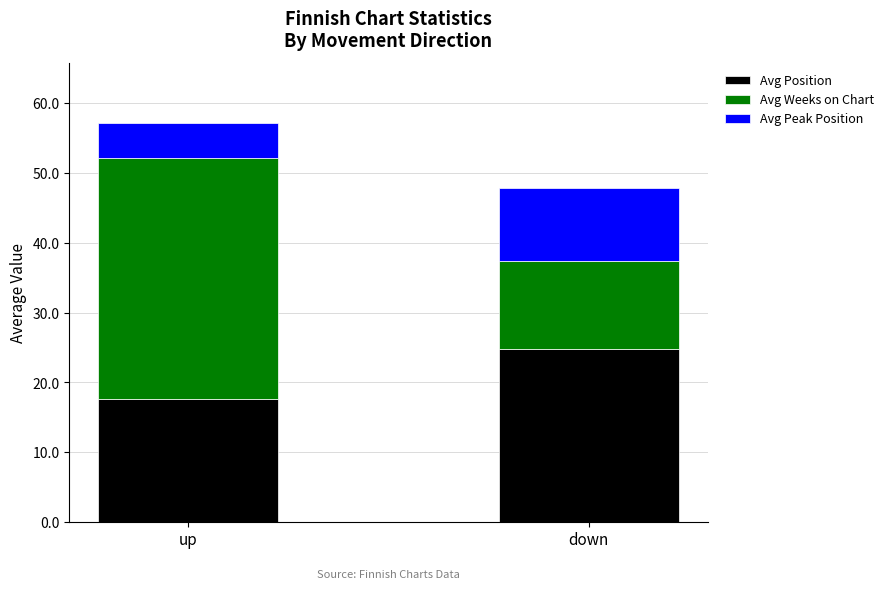

How many values in the Avg Position series exceed 24?

1